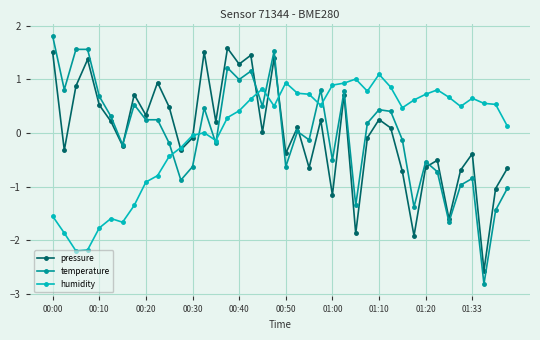

Which series has the widest spread of values?

temperature